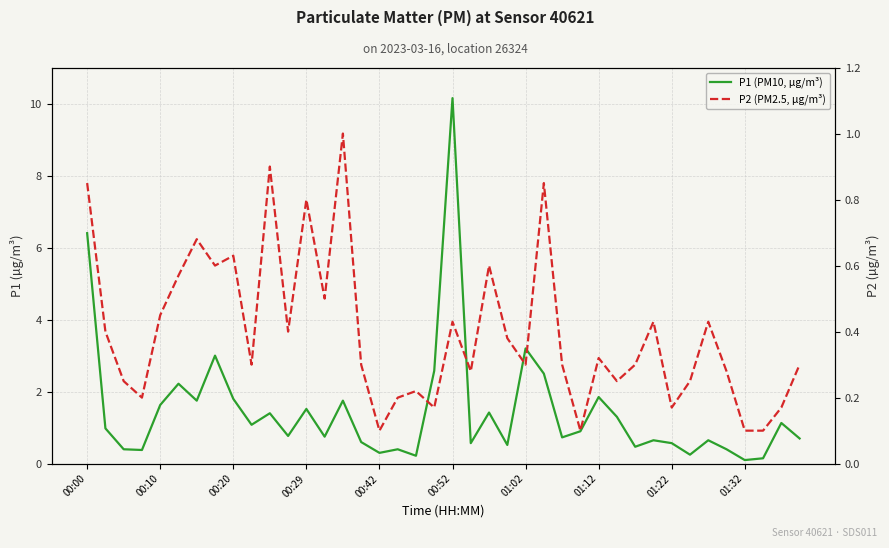

What is the sum of all P2 (PM2.5, µg/m³) values?

15.9